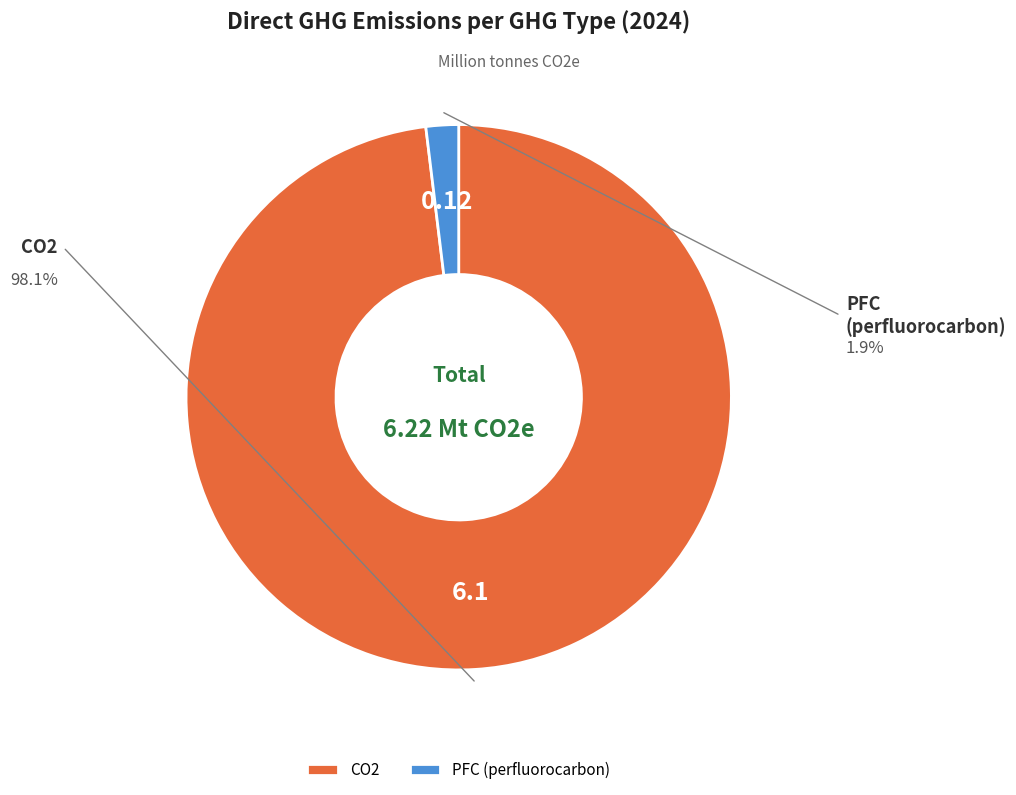

Rank the categories by value from lowest to highest.

PFC (perfluorocarbon), CO2